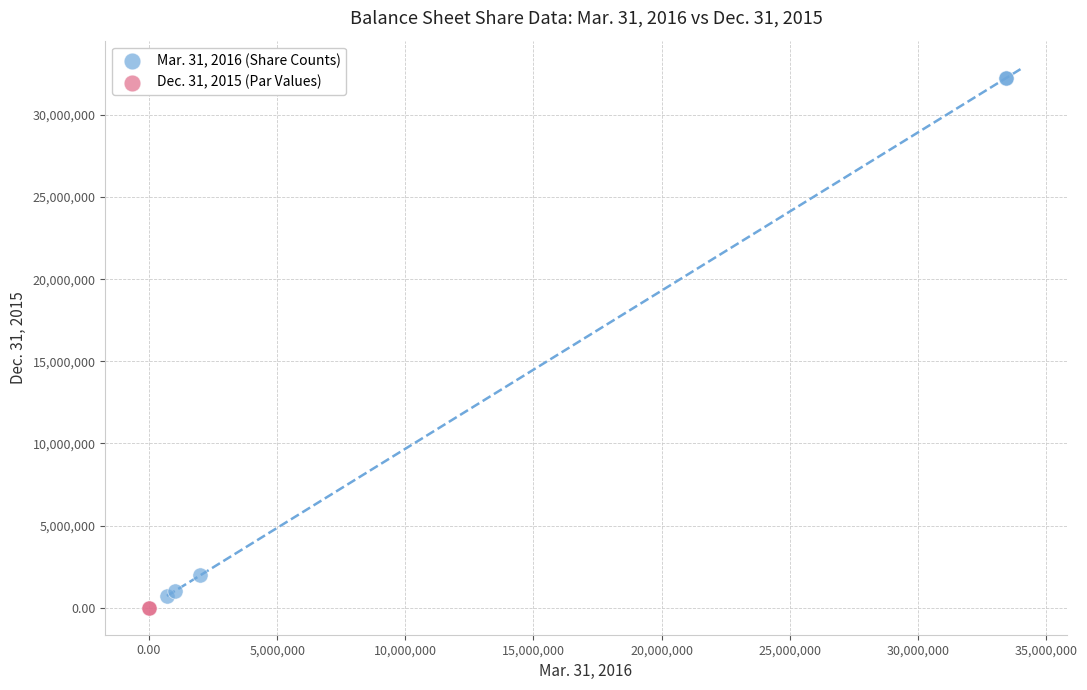

What are all the series names shown in the legend?

Mar. 31, 2016 (Share Counts), Dec. 31, 2015 (Par Values)